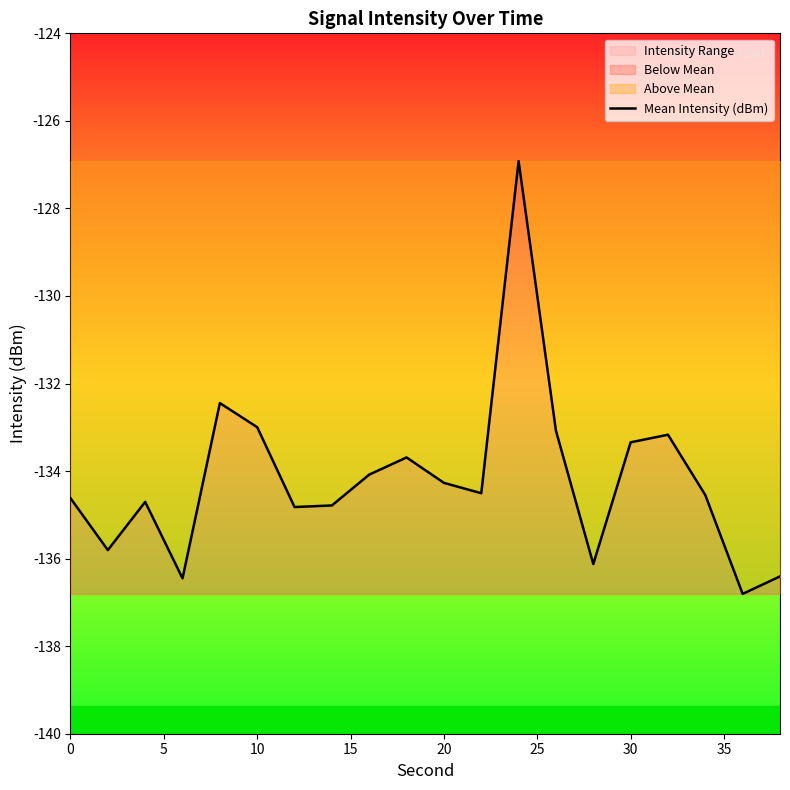

The Mean Intensity (dBm) series shows -133.3 at 30. True or false?

True